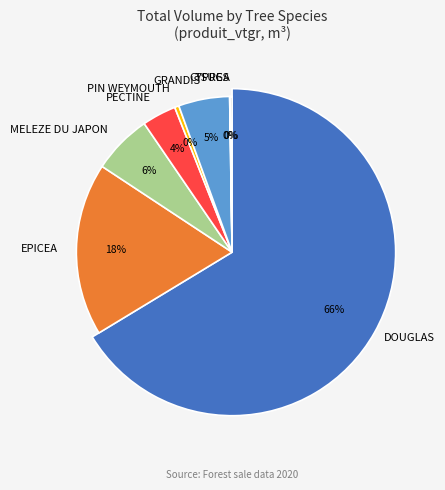

Does PECTINE represent more than half of the total?

No